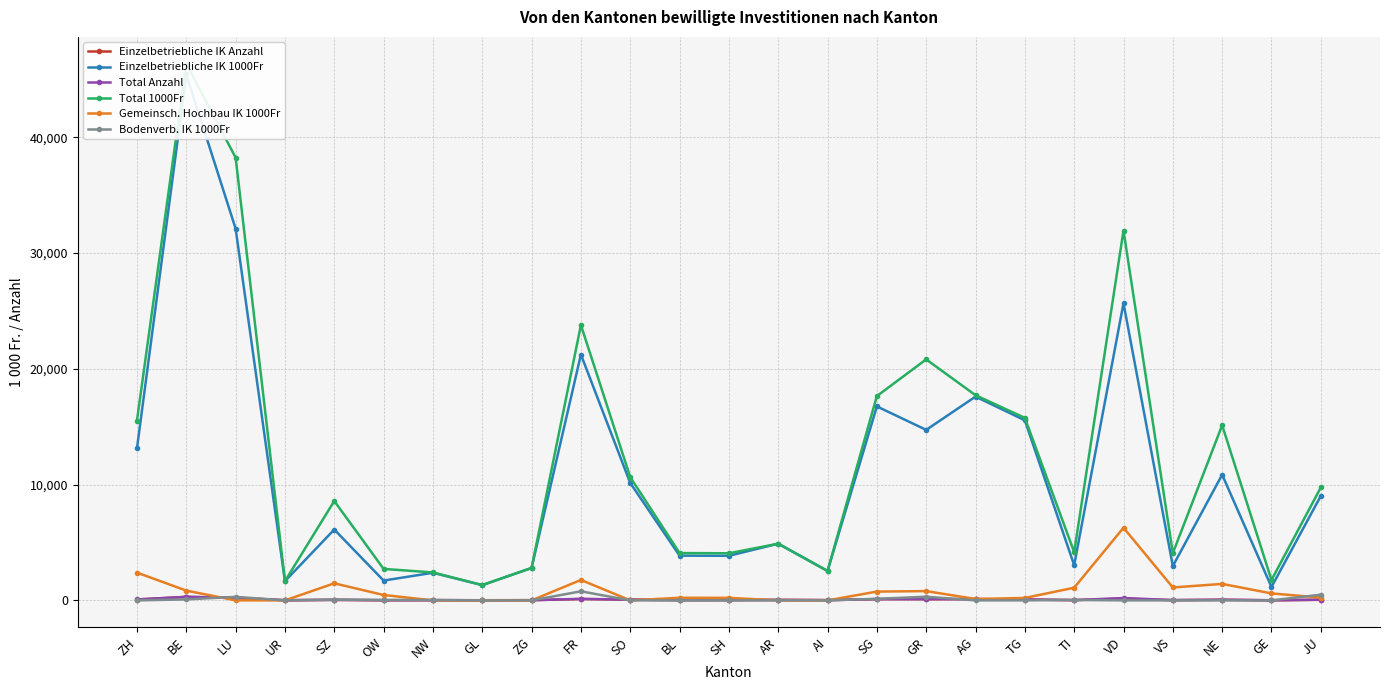

True or false: Bodenverb. IK 1000Fr and Einzelbetriebliche IK 1000Fr cross at least once.

False